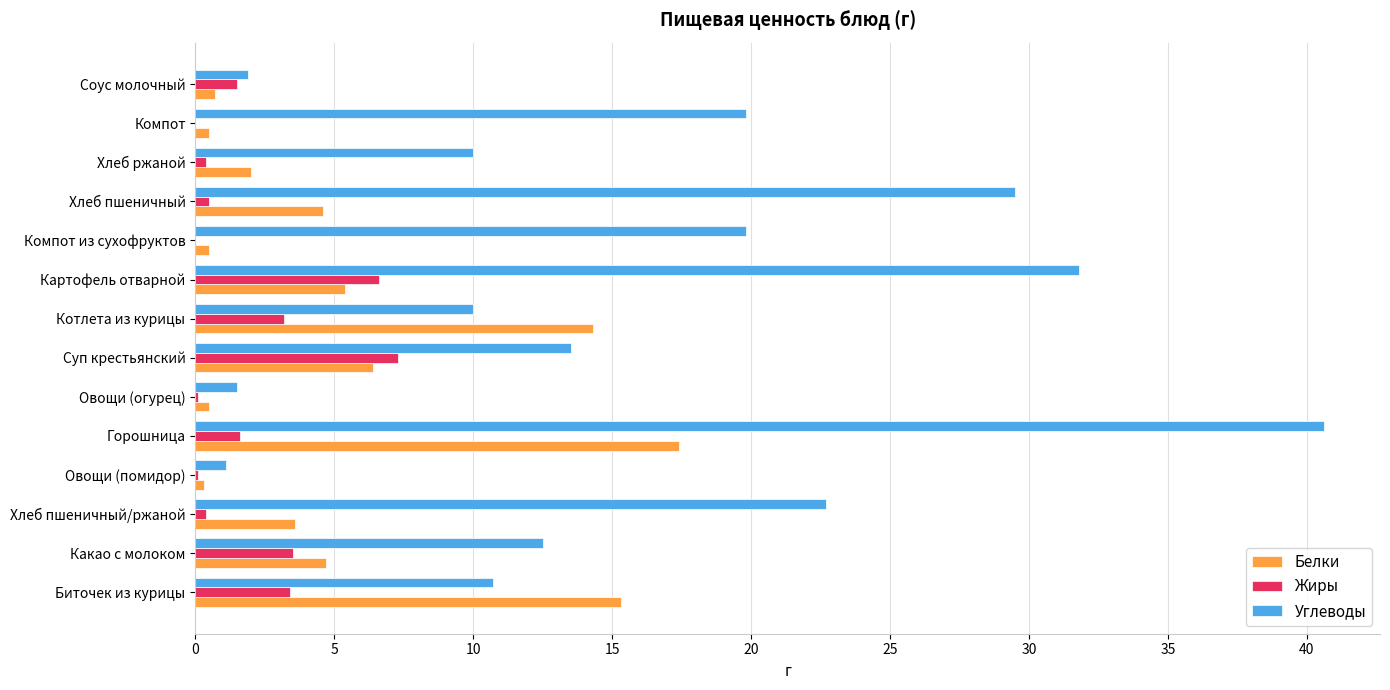

At which label does Углеводы reach its peak?

Горошница